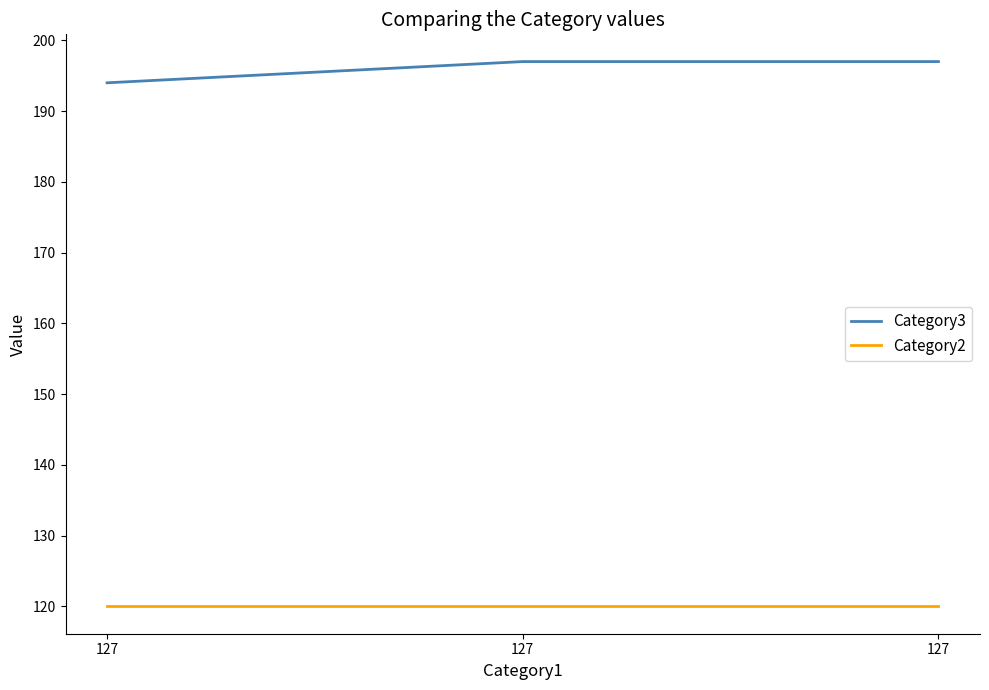

The value of Category2 at 127 is 120. True or false?

True